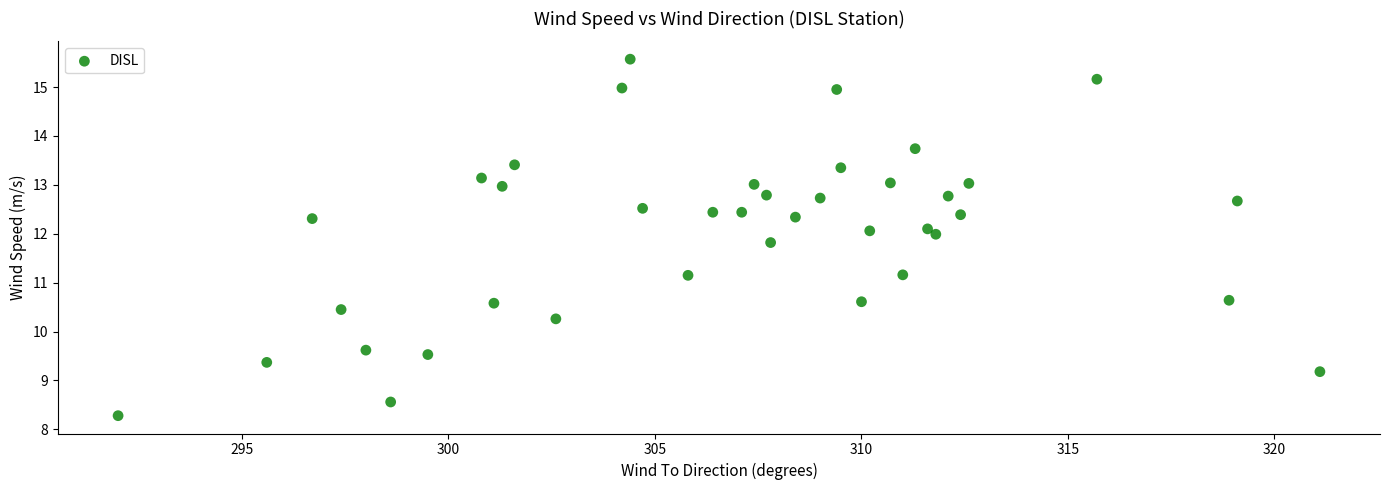

What is the range of Y values (max minus min)?

7.3